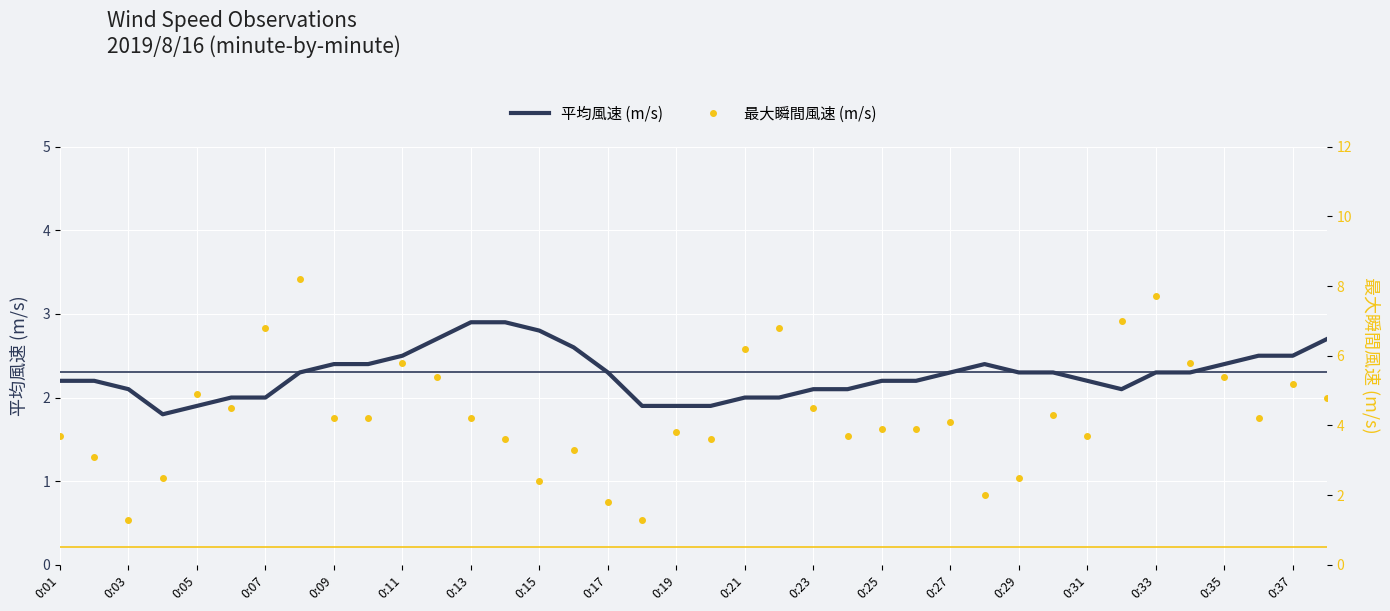

Is it true that 平均風速 (m/s) equals 2.4 at 0:35?

True